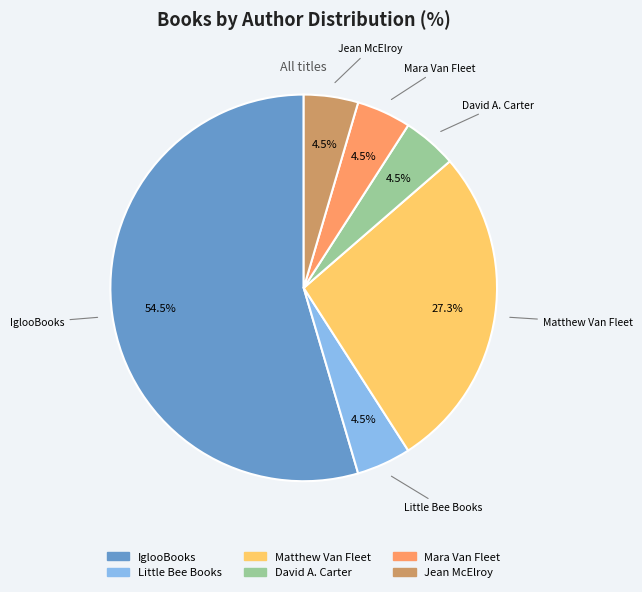

Is the sum of Jean McElroy and IglooBooks greater than half?

Yes